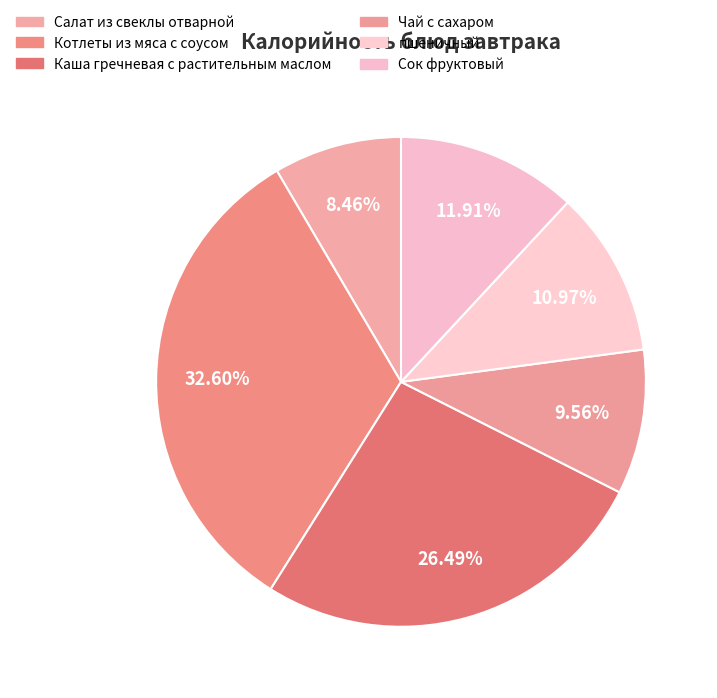

What percentage is the Сок фруктовый slice, to the nearest percent?

12%